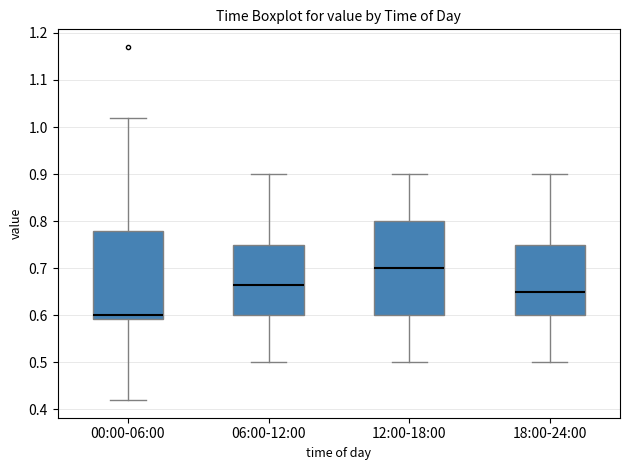

Which box's median line is the highest?

12:00-18:00